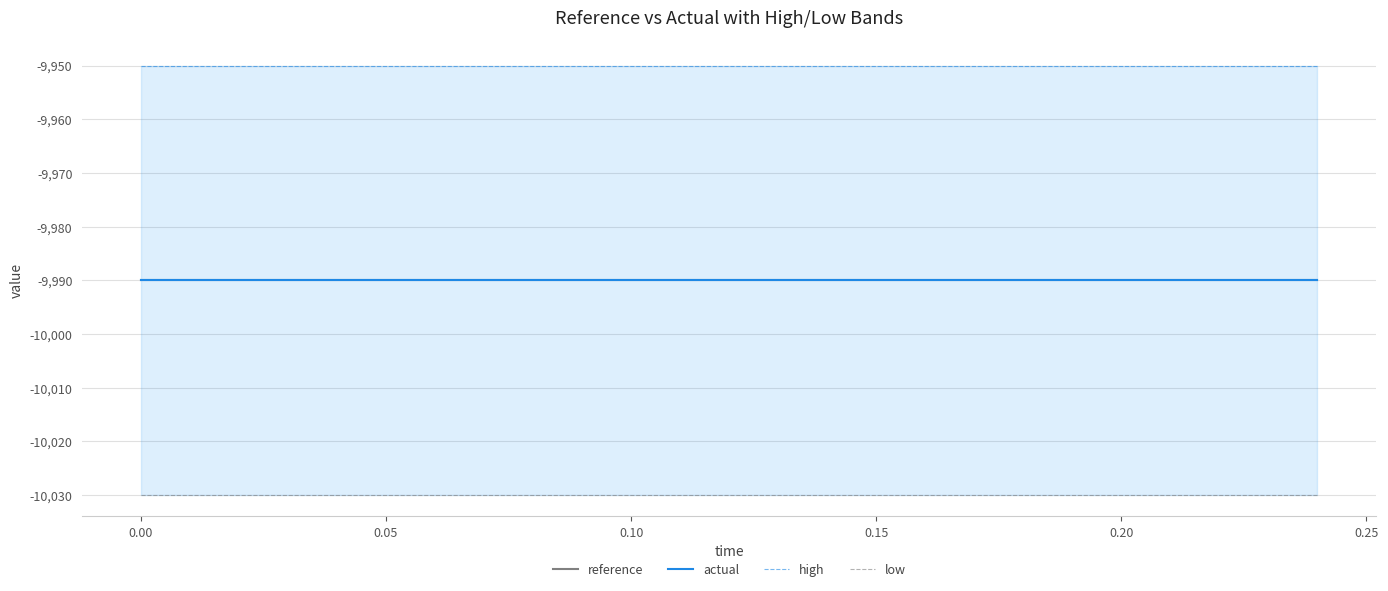

What is the average value of the low series?

-10030.0